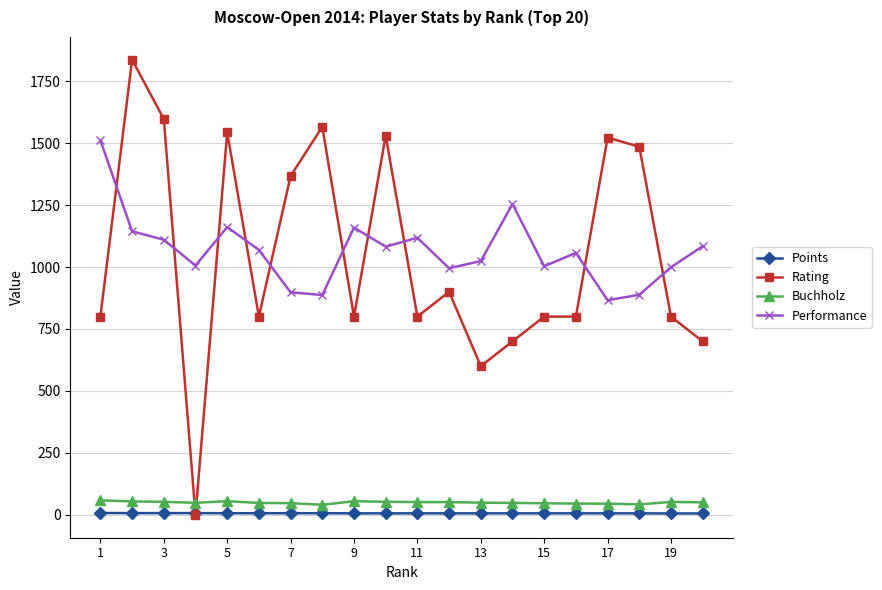

True or false: Buchholz and Performance cross at least once.

False